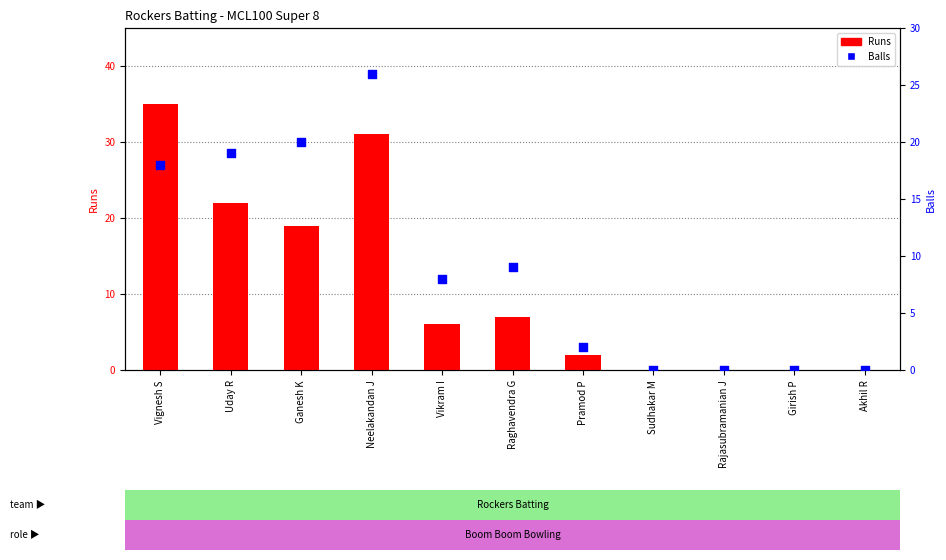

Which series has the largest Y range (max minus min)?

Runs